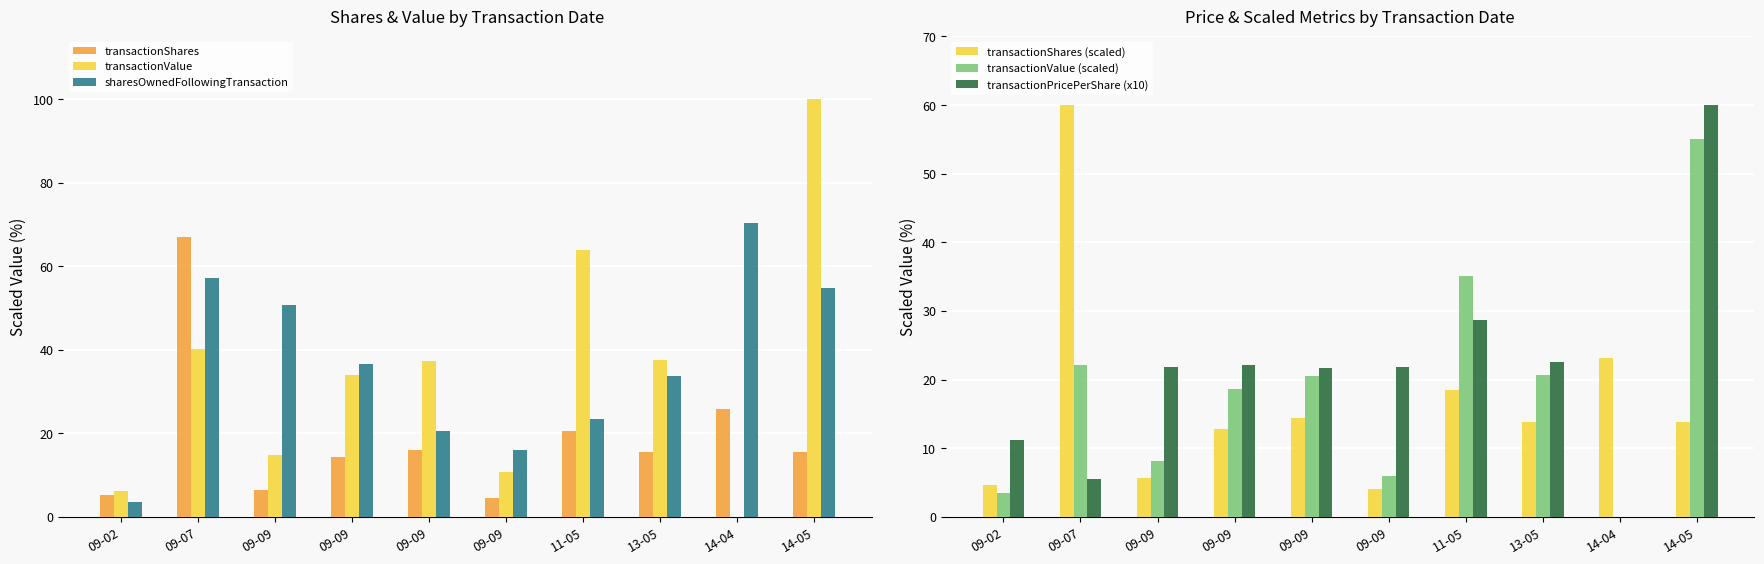

What is the total value across all series at 09-09?

107.7